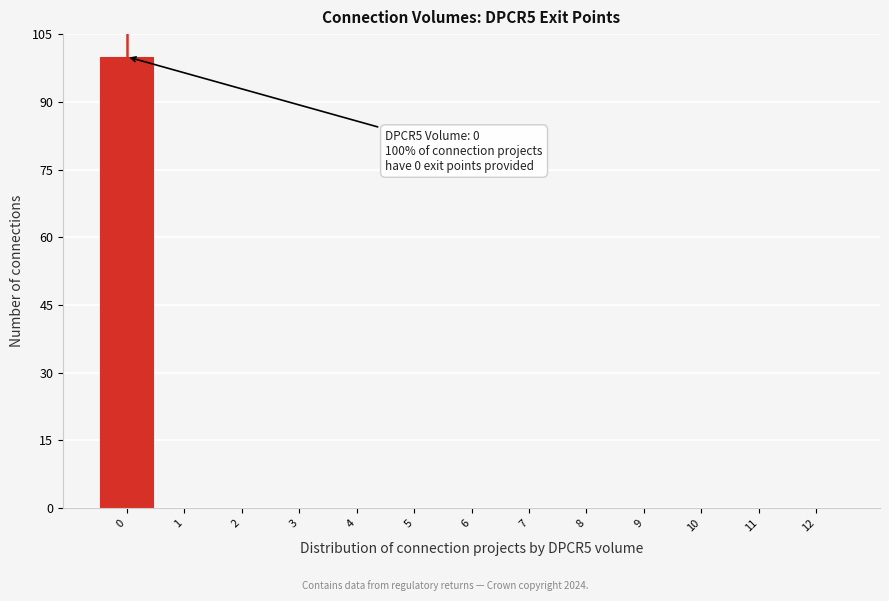

Reading left to right, list all the values displayed in this chart.

0=100	1=0	2=0	3=0	4=0	5=0	6=0	7=0	8=0	9=0	10=0	11=0	12=0